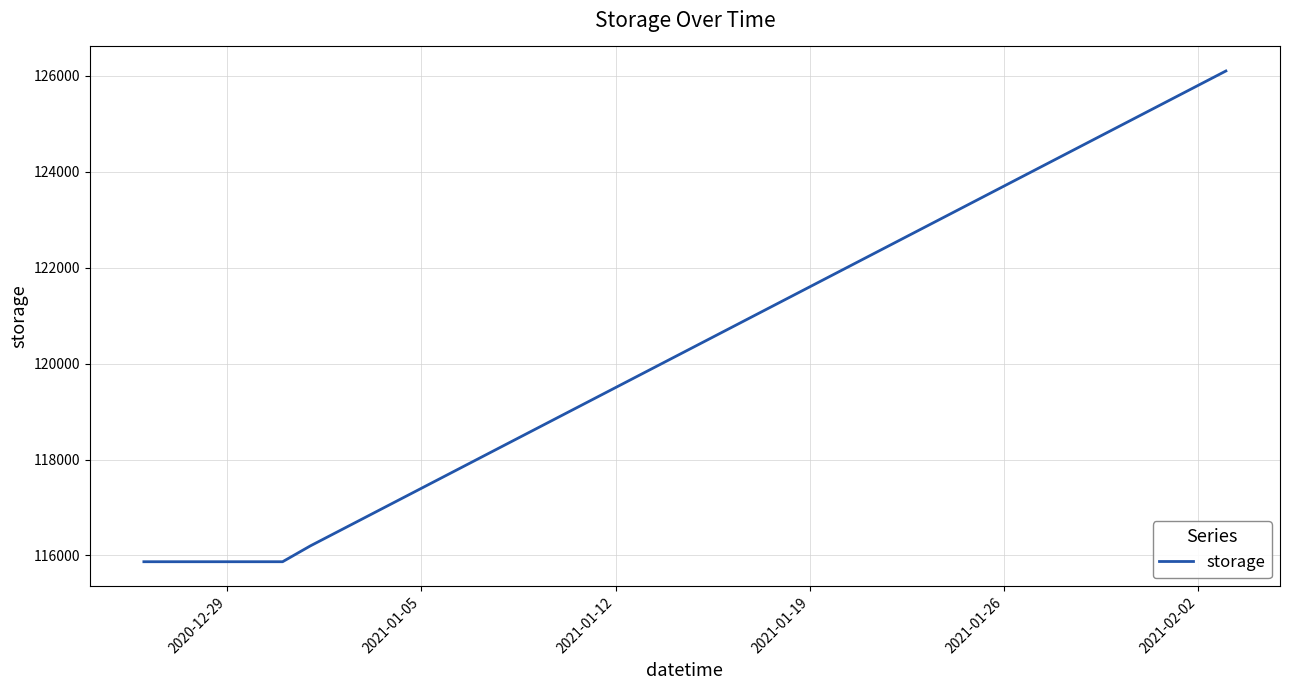

What is the difference between the maximum and minimum values?

10230